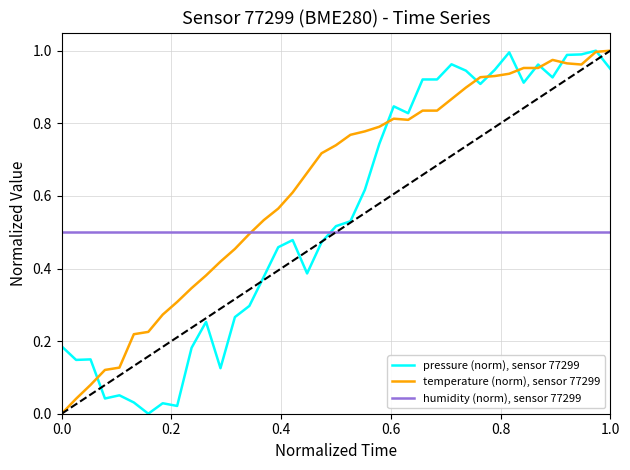

After their last crossing, which series has the higher values: temperature (norm), sensor 77299 or humidity (norm), sensor 77299?

temperature (norm), sensor 77299